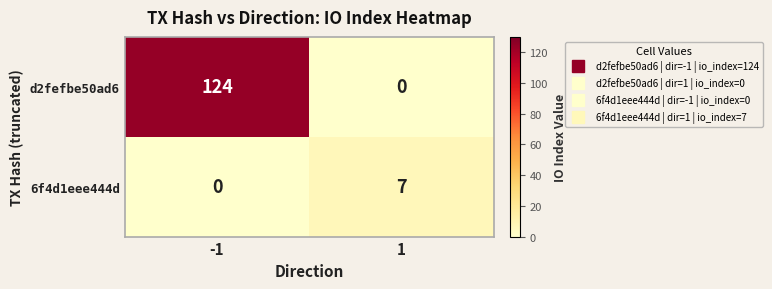

Rank the series by their average value, from lowest to highest.

6f4d1eee444d, d2fefbe50ad6